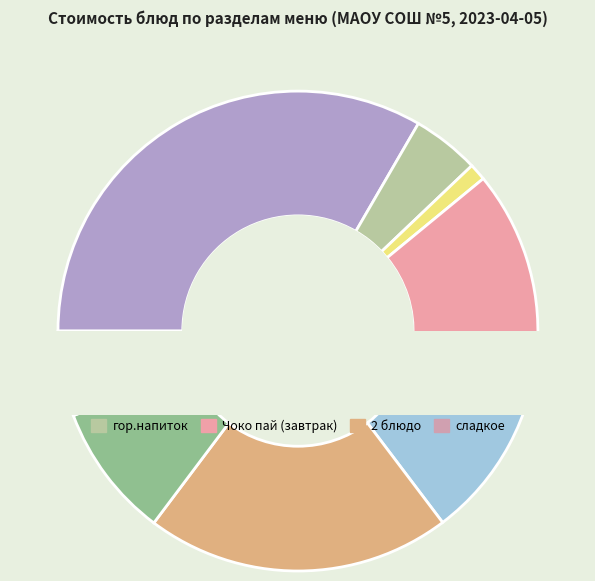

How many segments does this pie chart have?

8